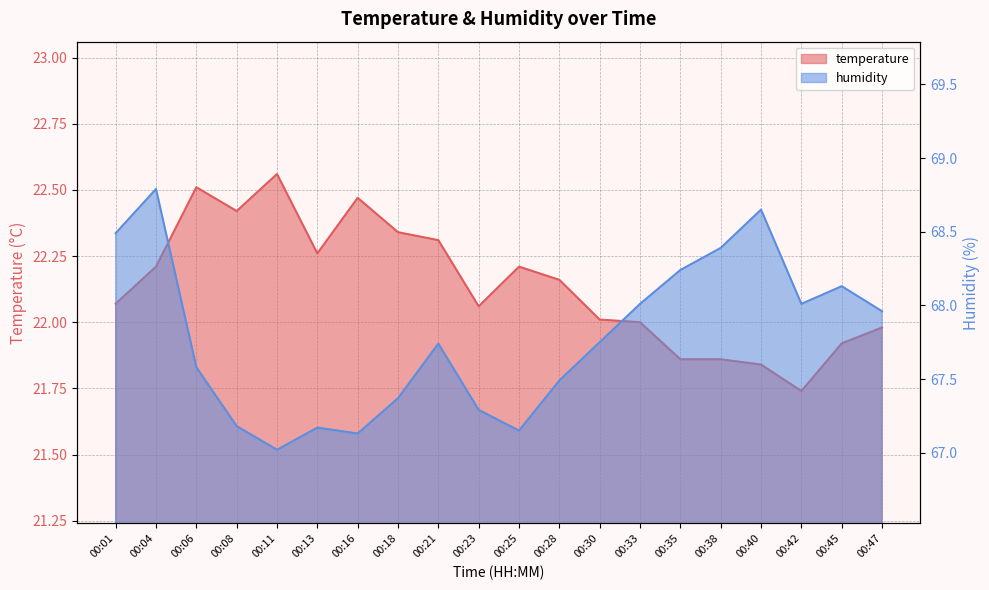

Which has a higher value, 00:47 or 00:08?

00:08